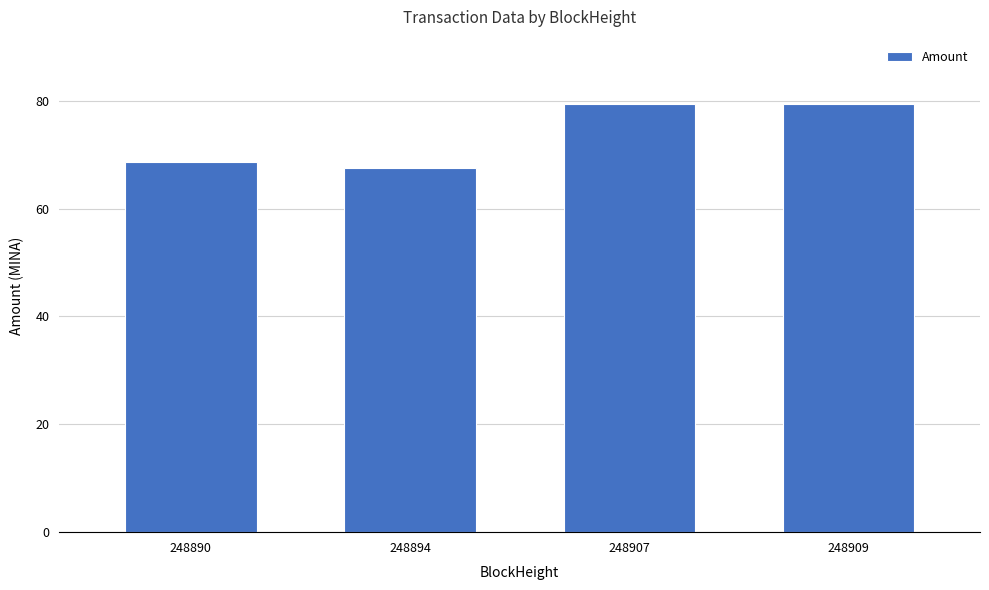

Is it true that the value at 248890 is 68.6?

True